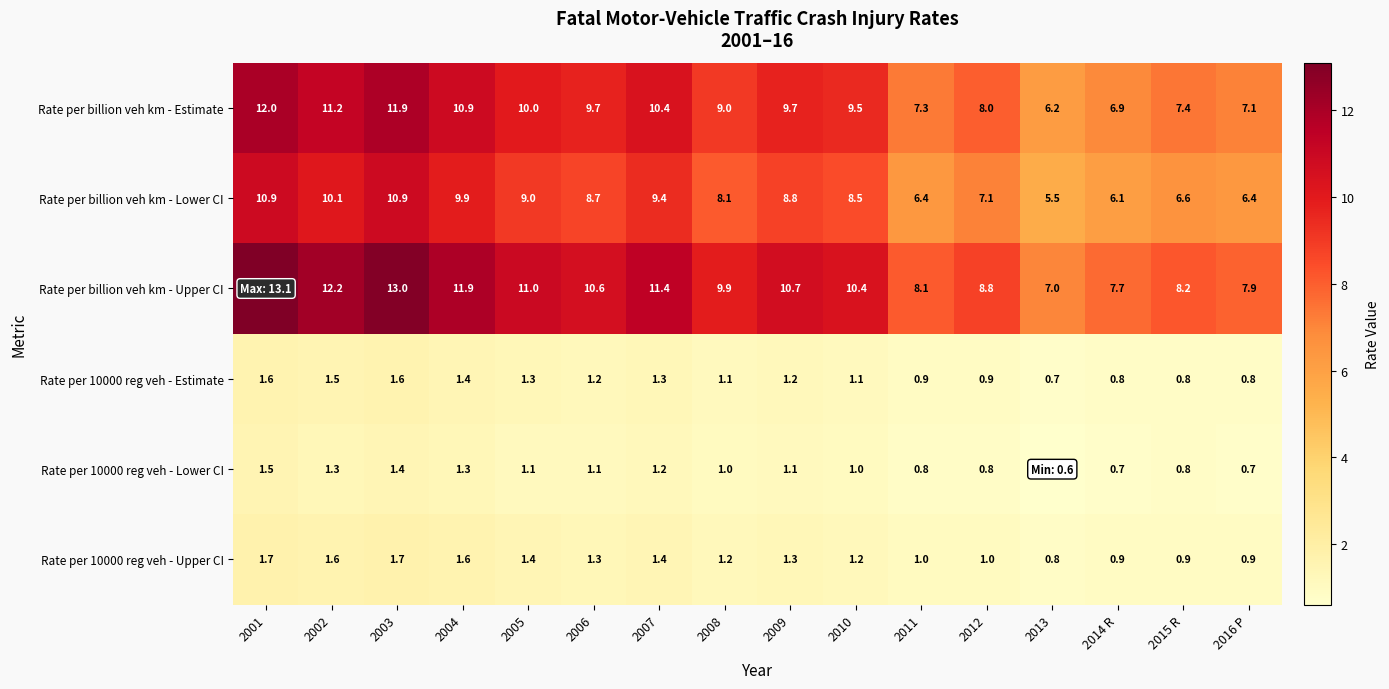

Count the Rate per 10000 reg veh - Lower CI values in the range 0 to 1.

8